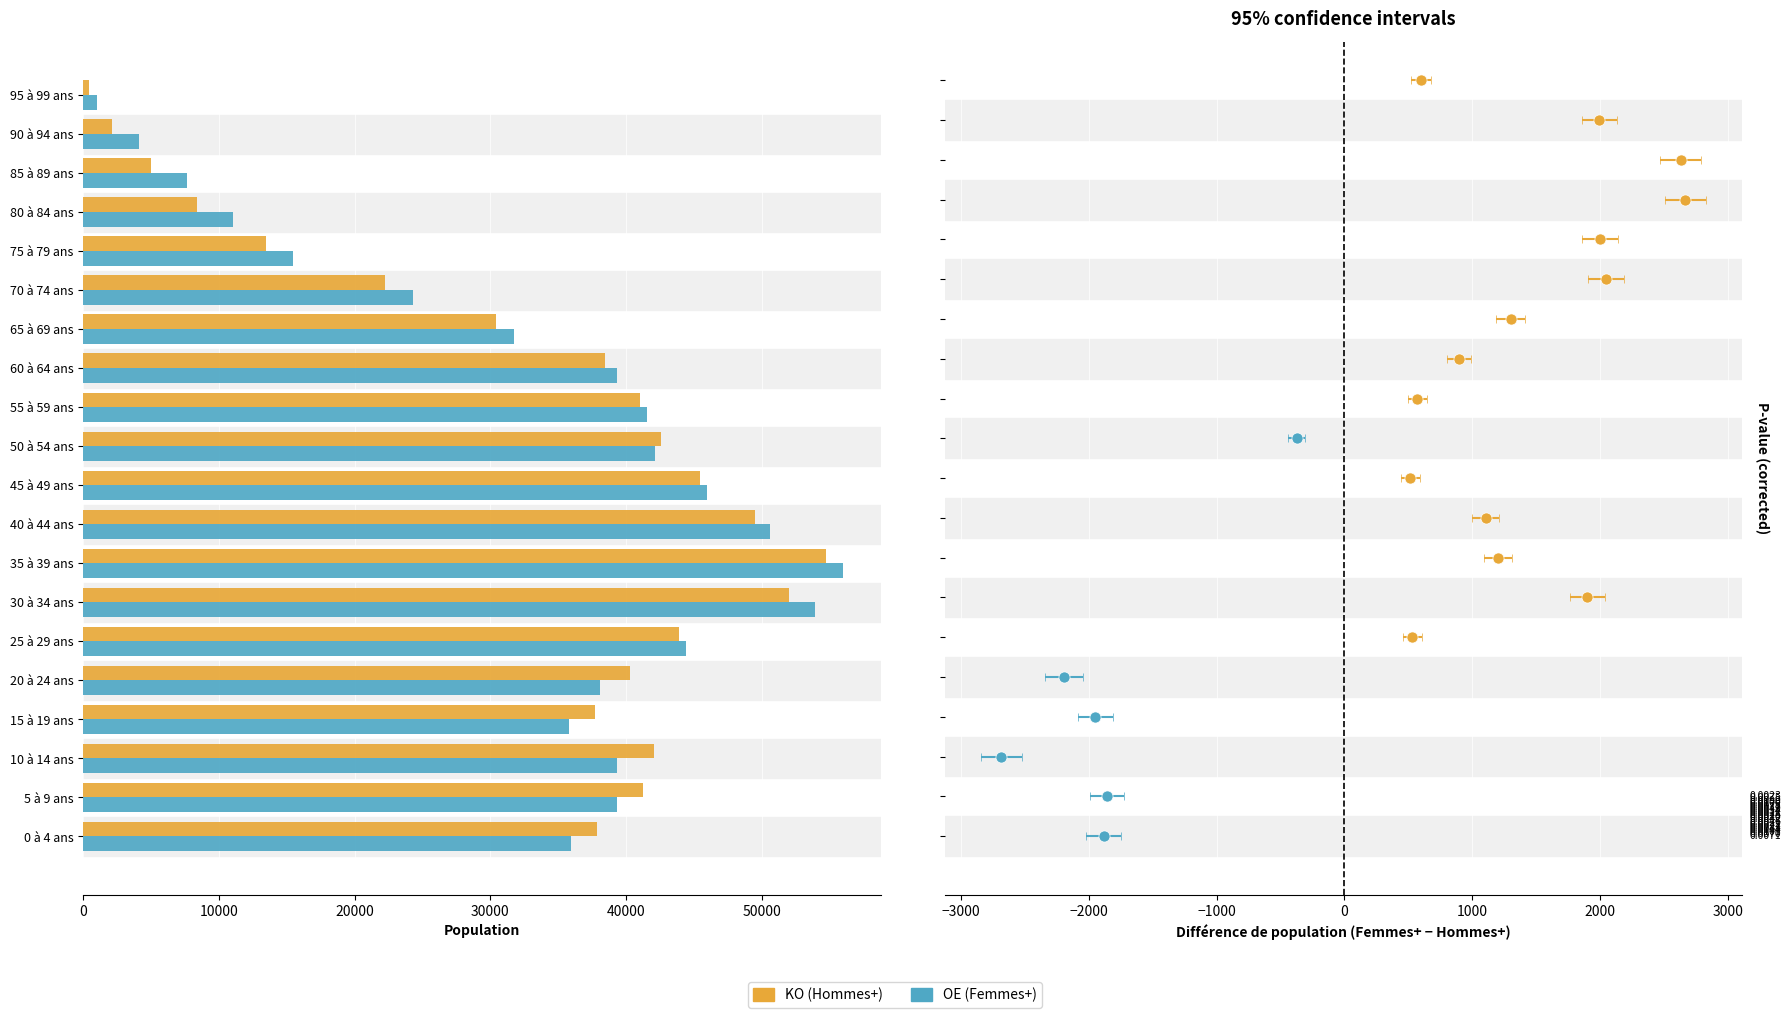

What is the maximum value shown in the chart?

55985